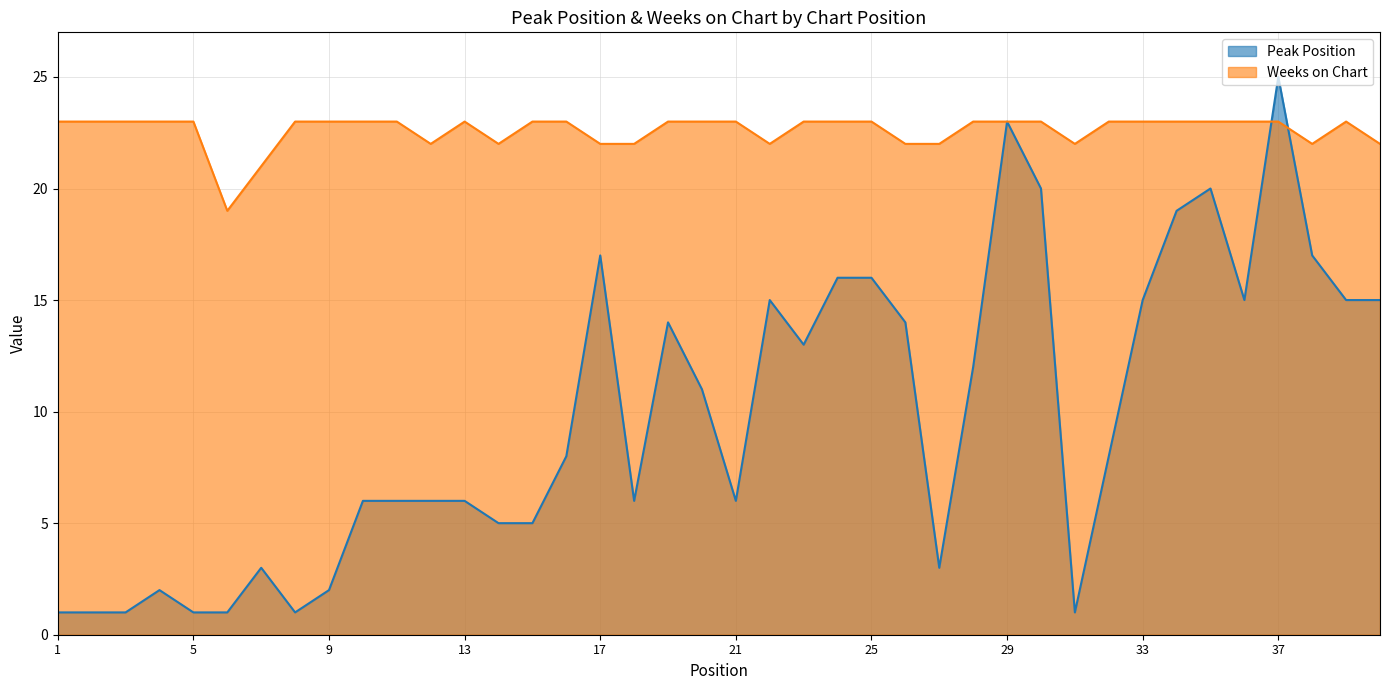

Between 7 and 40, which is larger?

40